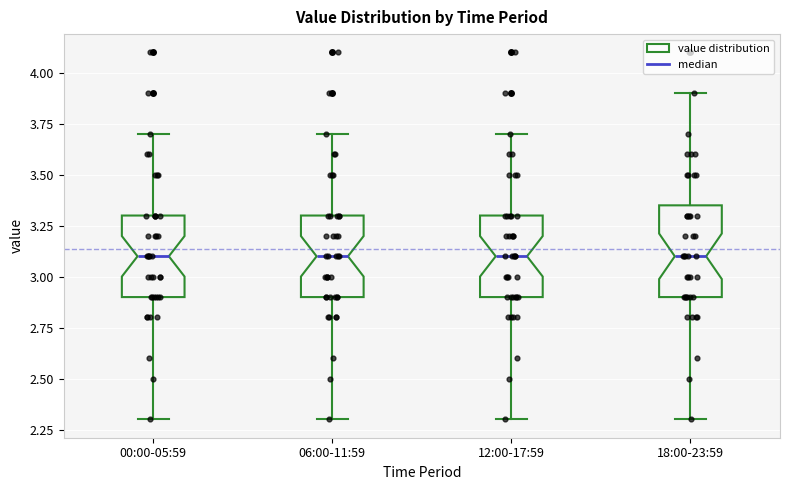

Reading left to right, read every box against the y-axis: the position of its median line, the range the box covers, and the ends of its whiskers. The values are not printed on the chart, so give them approximately, as read against the axis.

00:00-05:59: median 3.10, box 2.90 to 3.30, whiskers 2.30 to 3.70
06:00-11:59: median 3.10, box 2.90 to 3.30, whiskers 2.30 to 3.70
12:00-17:59: median 3.10, box 2.90 to 3.30, whiskers 2.30 to 3.70
18:00-23:59: median 3.10, box 2.90 to 3.35, whiskers 2.30 to 3.90